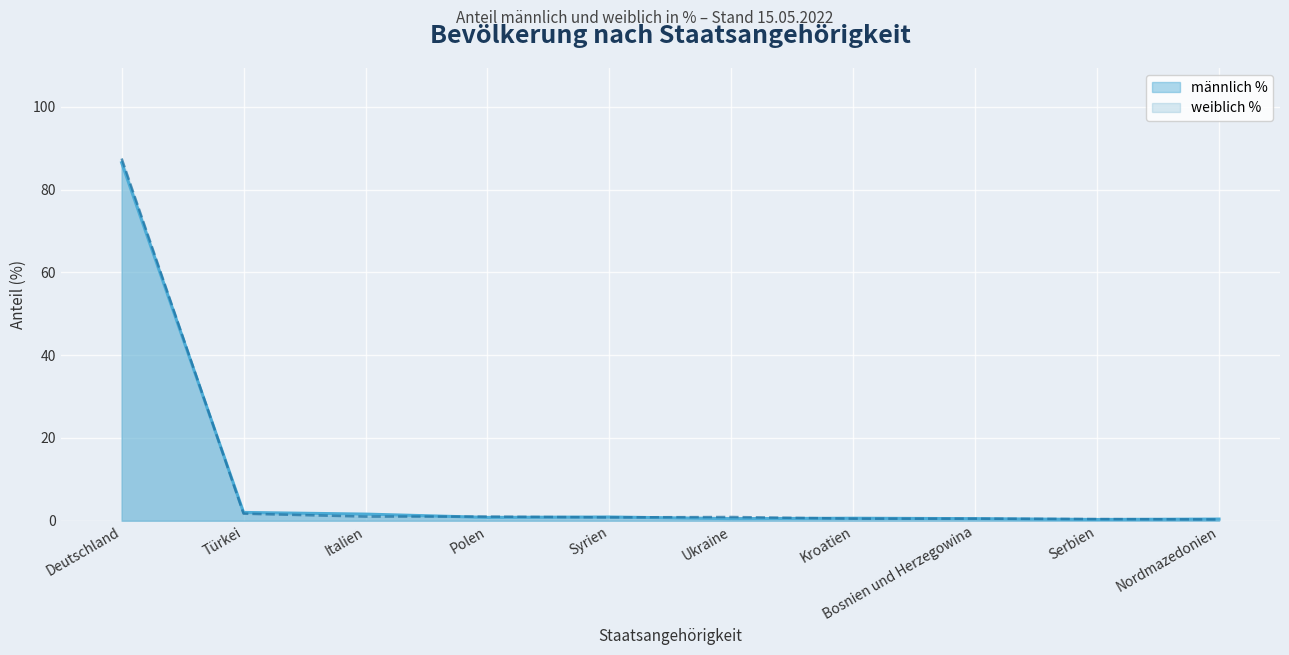

In männlich %, how many points are lower than both neighbors (excluding endpoints)?

3